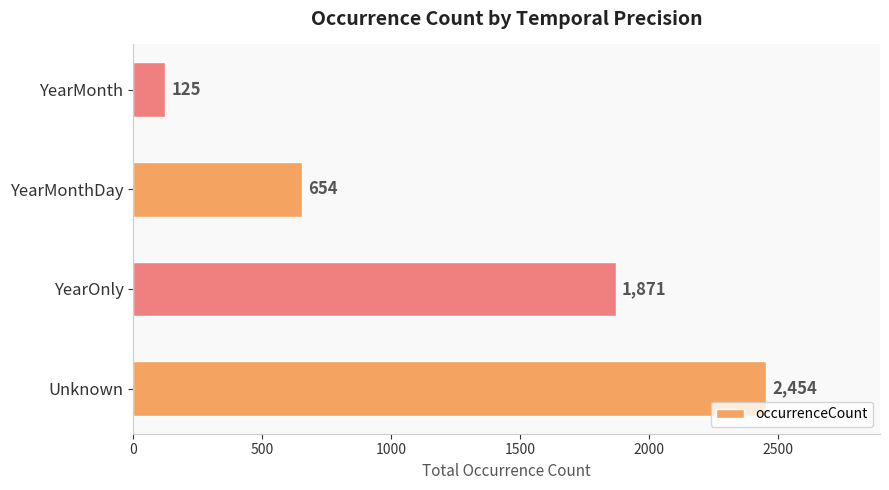

How many data points are less than 1871?

2